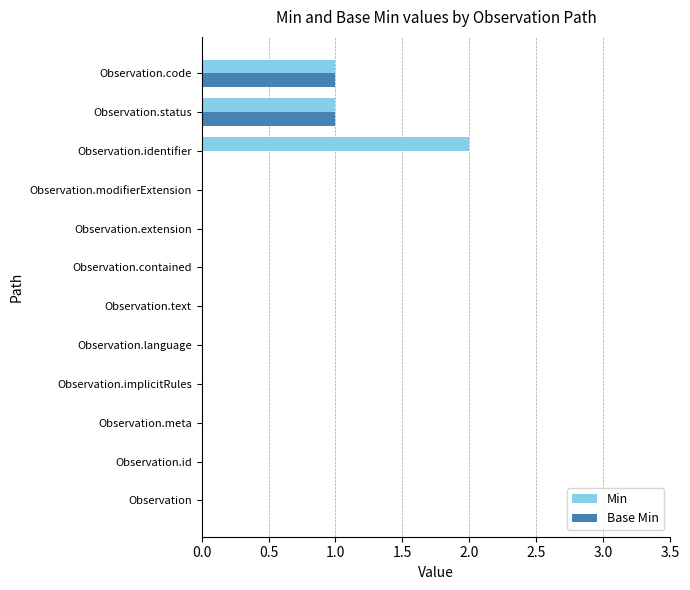

Which series changed the most between Observation.language and Observation.identifier?

Min